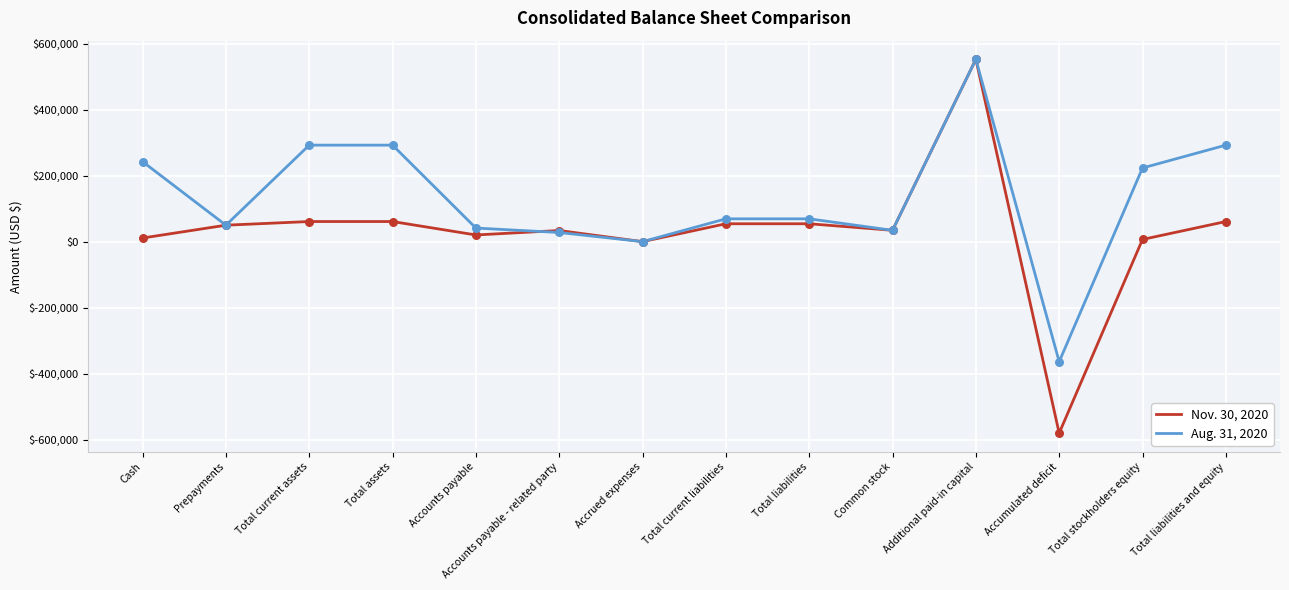

Which series has the largest total across all categories?

Aug. 31, 2020